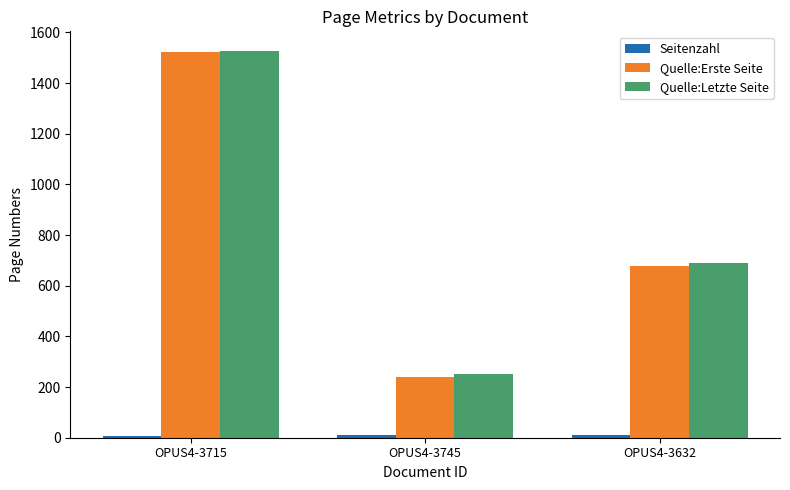

What is the maximum value shown in the chart?

1528